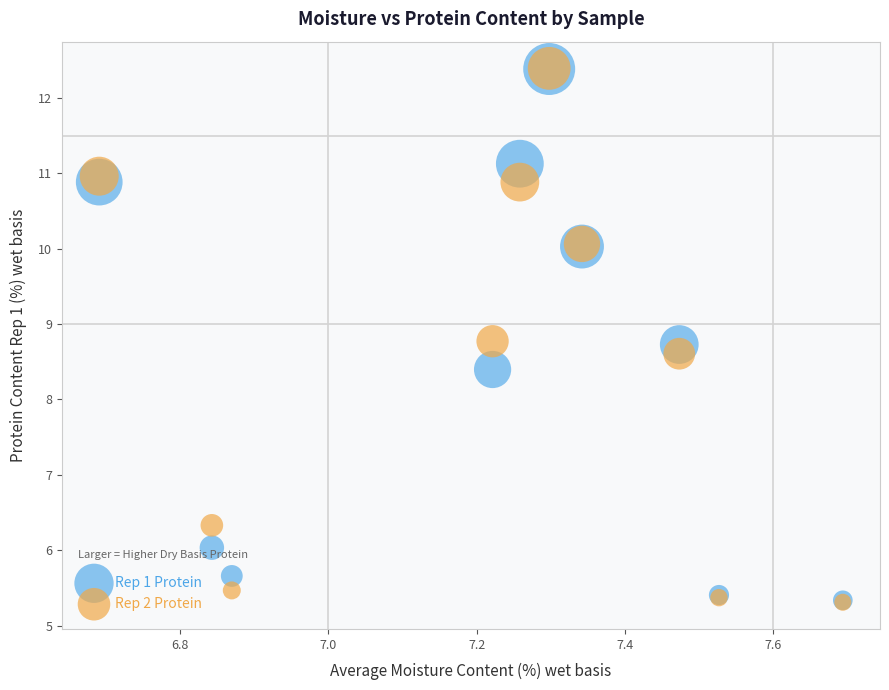

Across all series, what Y value is closest to 8?

8.4